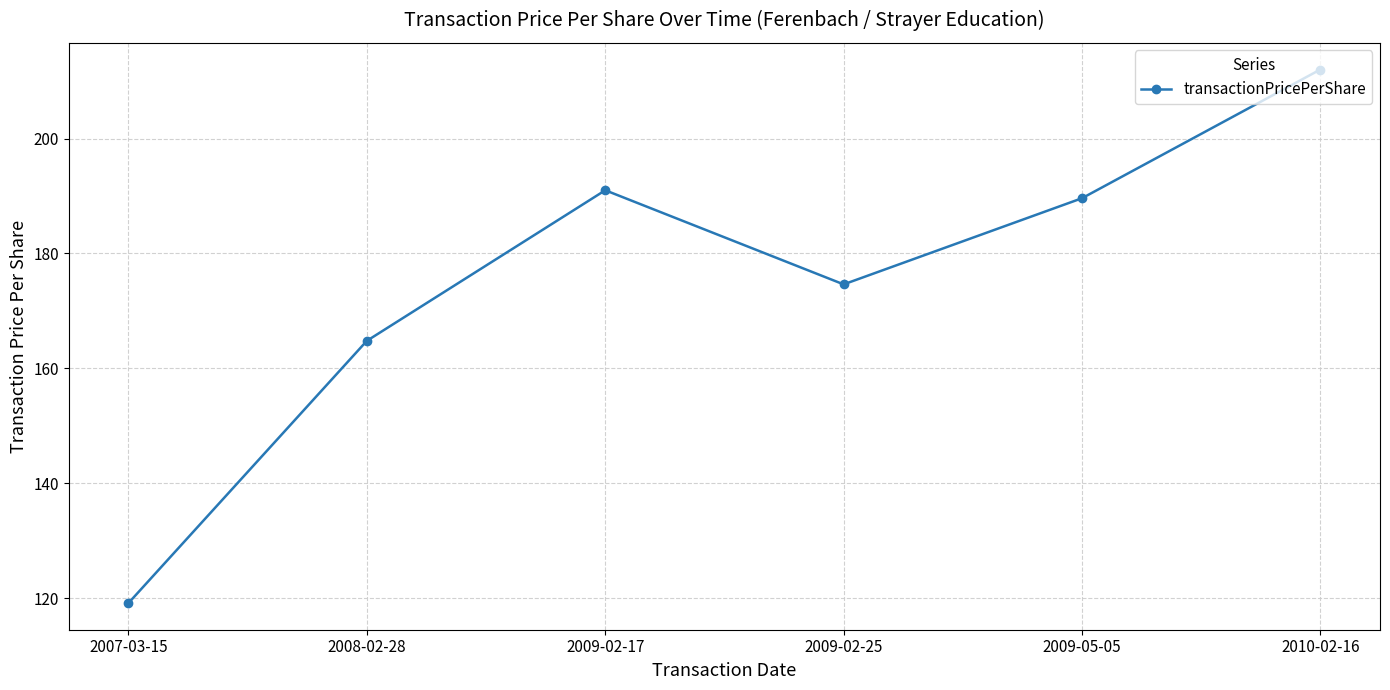

How many points are lower than both their immediate neighbors (excluding endpoints)?

1